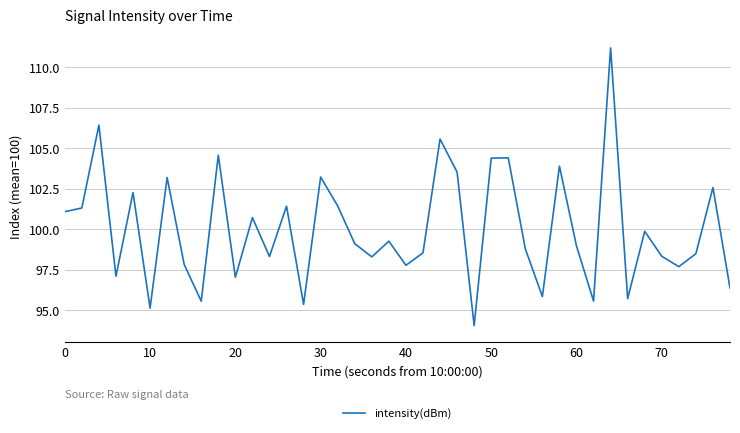

What is the minimum value shown in the chart?

94.1